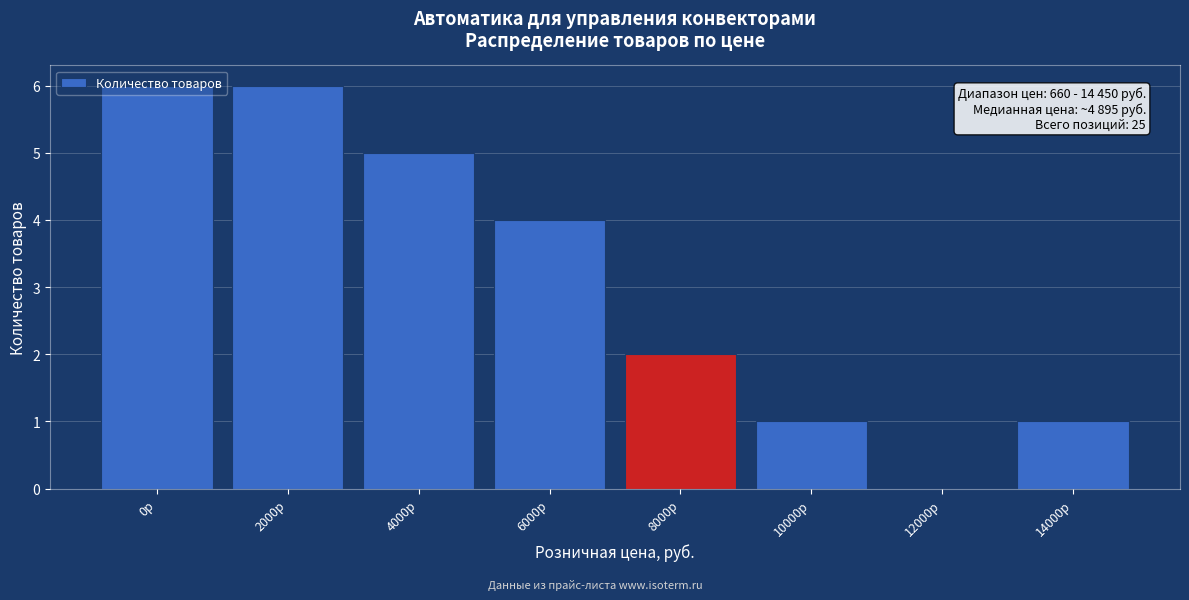

What is the change in value from 6000р to 14000р?

-3